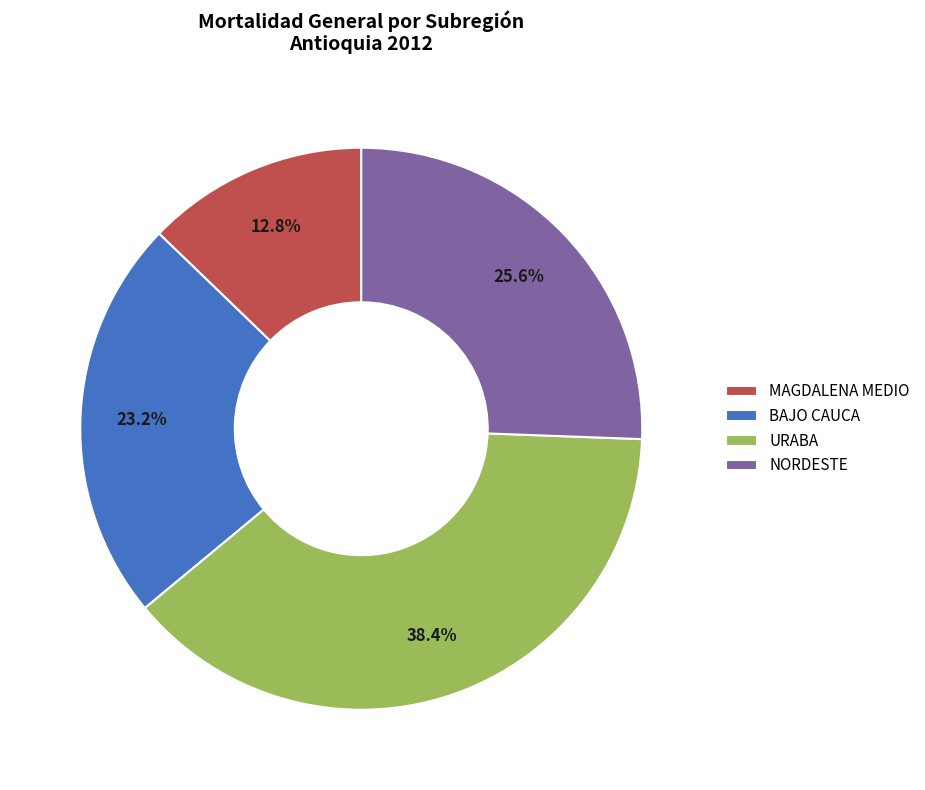

What percentage is NOT represented by BAJO CAUCA?

76.8%